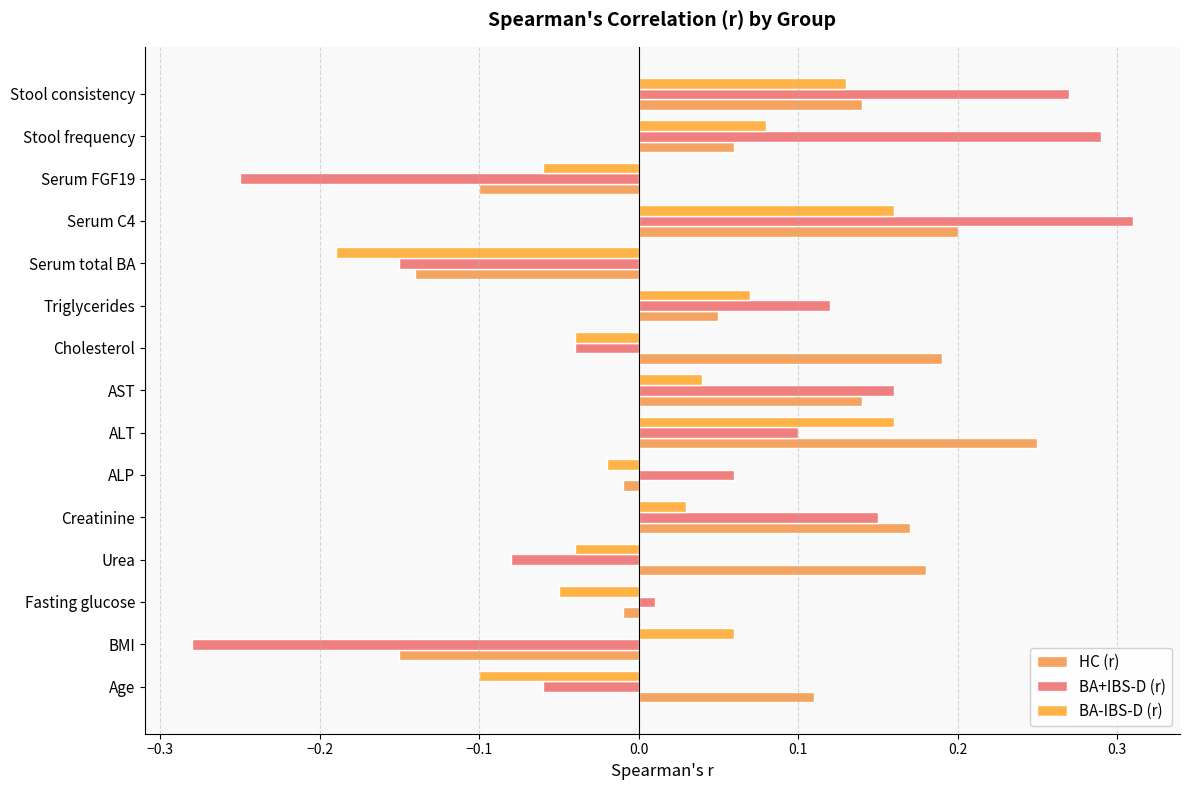

How many positive values does the BA+IBS-D (r) series have?

9